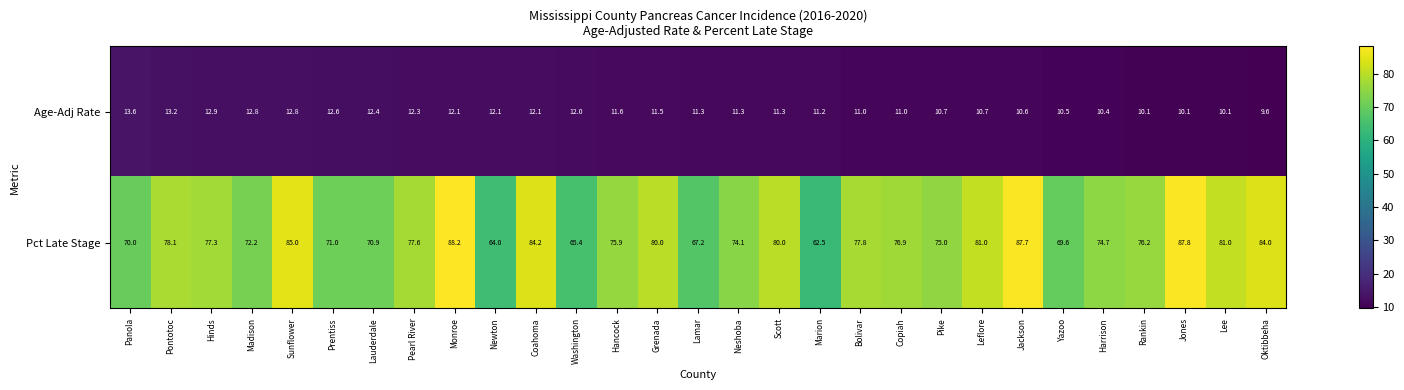

What is the difference between the Age-Adj Rate values at Madison and Marion?

1.6